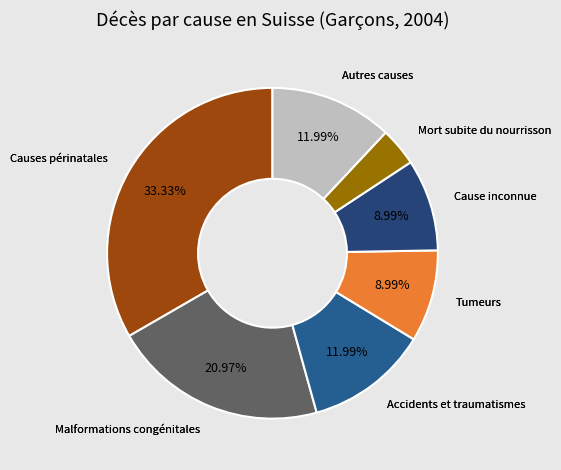

Count the number of slices in the pie.

7